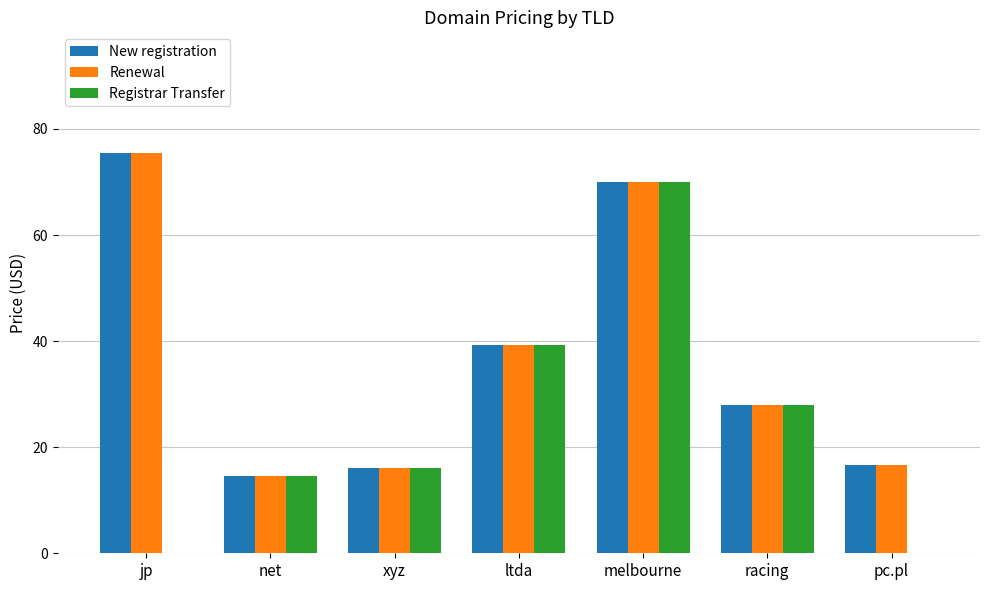

What is the maximum value for Registrar Transfer?

70.0